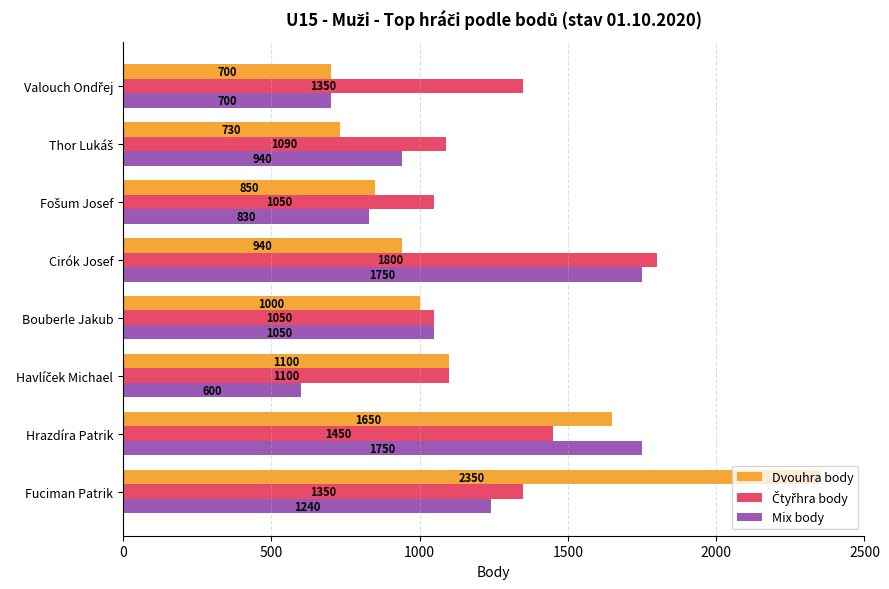

Which series has the largest range (max minus min)?

Dvouhra body